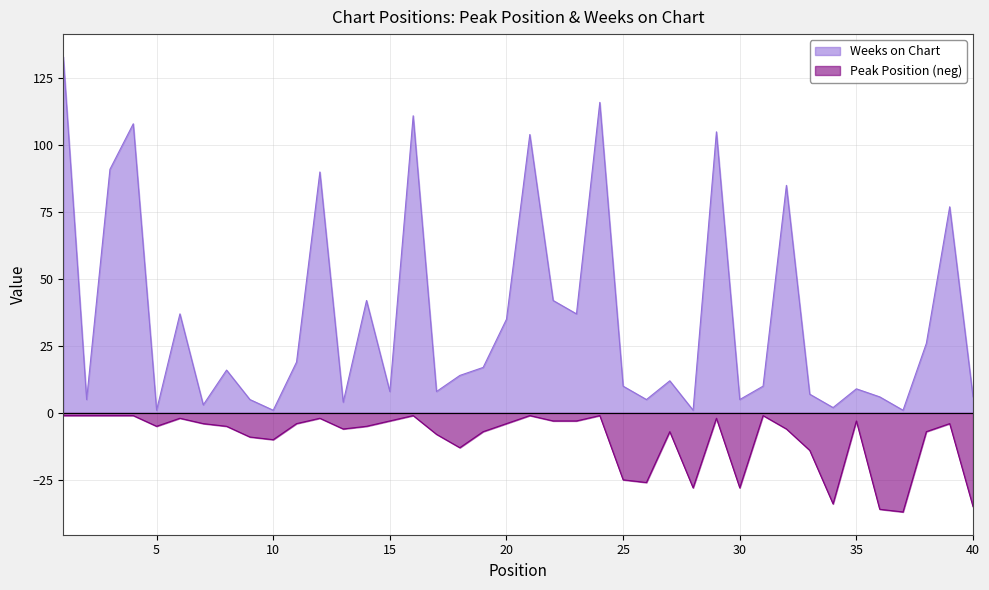

List the series in order of their peak value, highest first.

Weeks on Chart, Peak Position (neg)